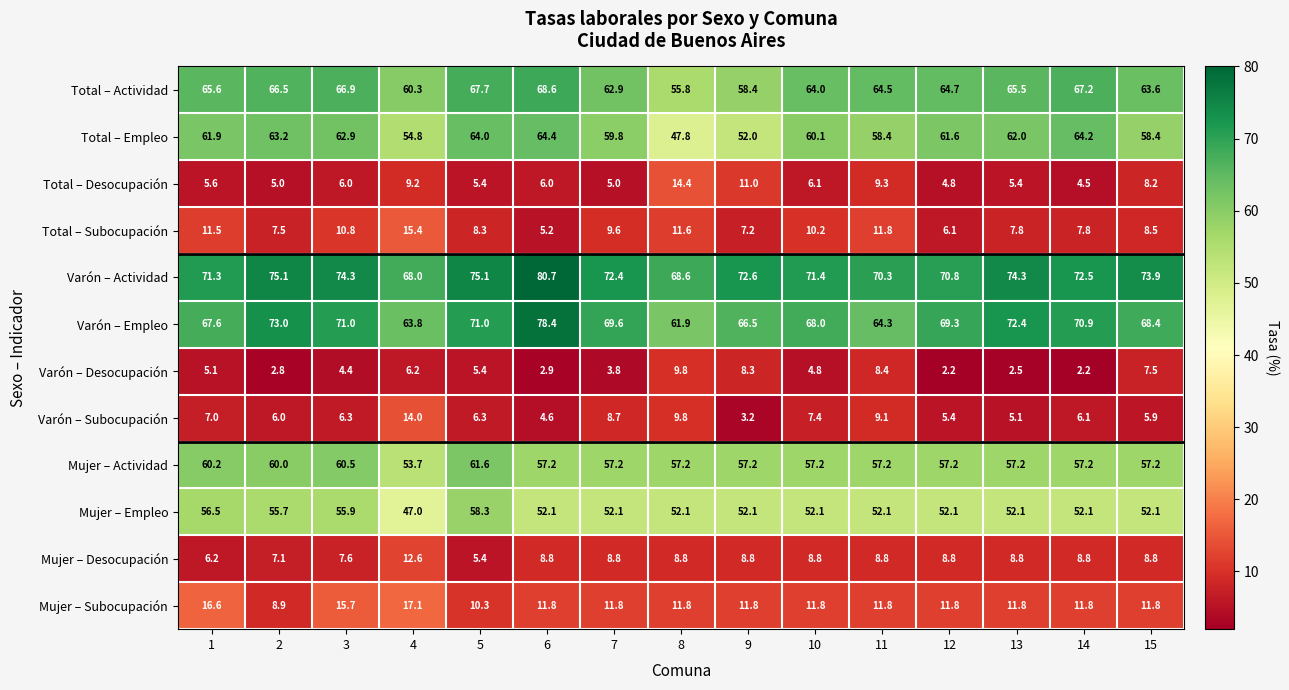

What is the sum of the Varón – Desocupación values at 13 and 14?

4.7